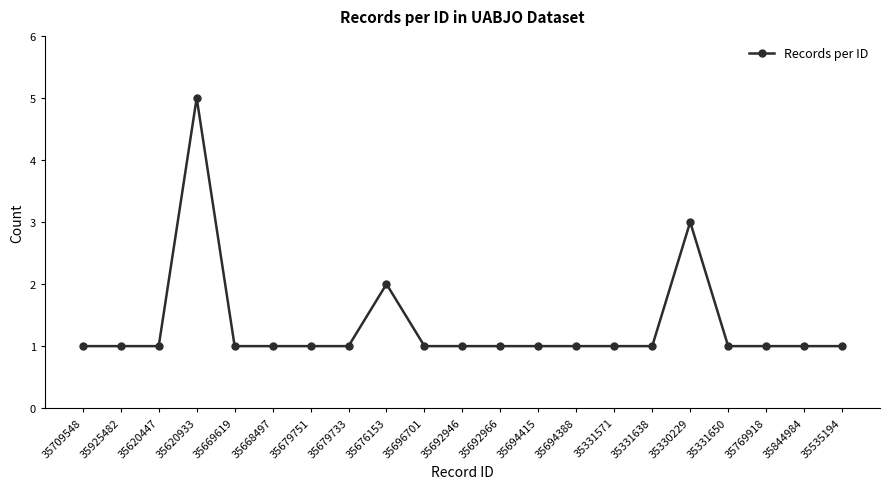

Reading left to right, what are all the values shown in this chart?

35709548=1	35925482=1	35620447=1	35620933=5	35669619=1	35668497=1	35679751=1	35679733=1	35676153=2	35696701=1	35692946=1	35692966=1	35694415=1	35694388=1	35331571=1	35331638=1	35330229=3	35331650=1	35769918=1	35844984=1	35535194=1